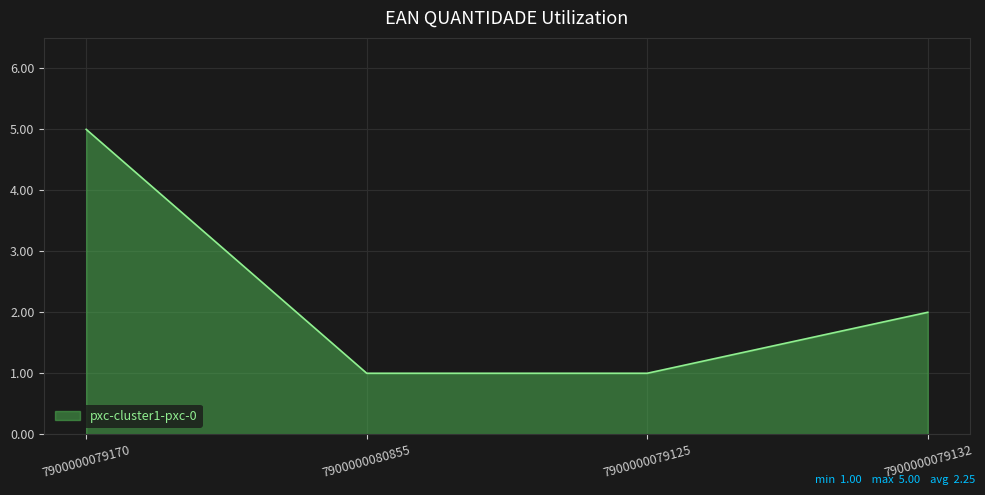

Which label corresponds to the largest value in the chart?

7900000079170